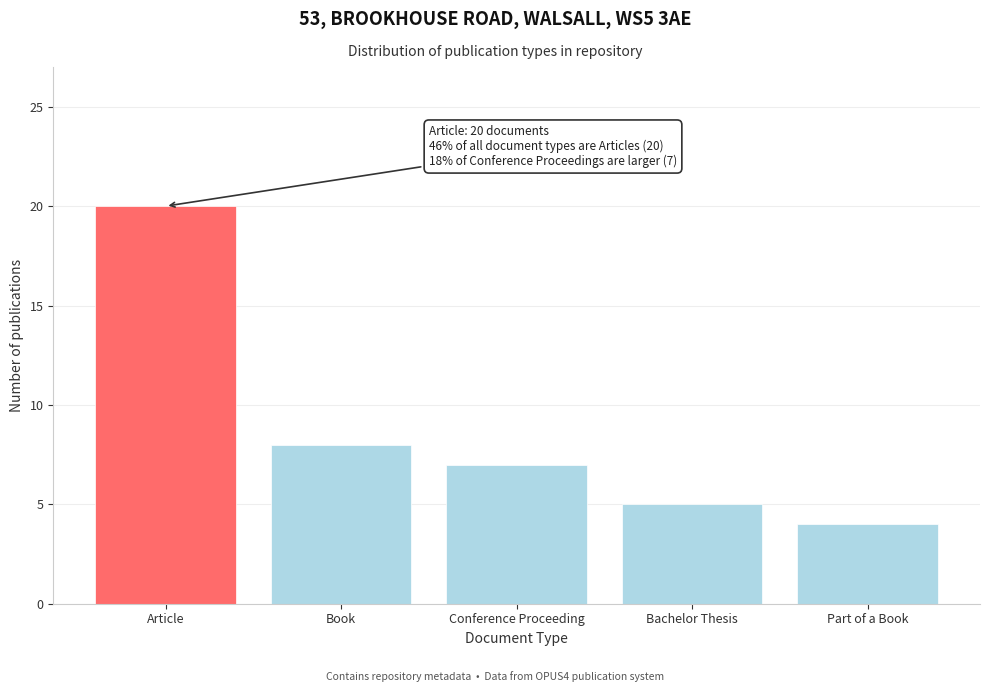

Reading left to right, list all the values displayed in this chart.

Article=20	Book=8	Conference Proceeding=7	Bachelor Thesis=5	Part of a Book=4